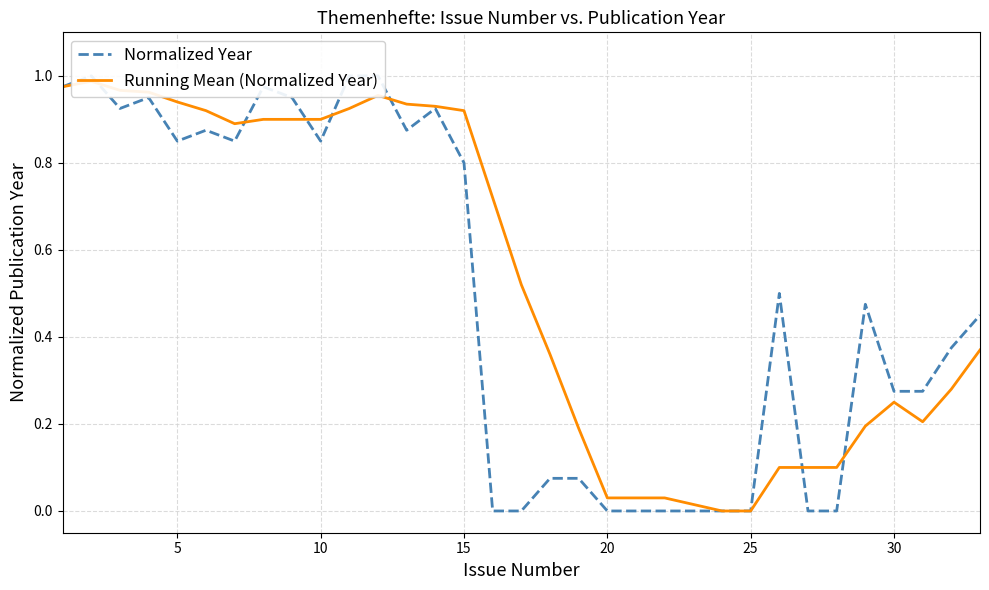

Rank the series by their maximum value, from lowest to highest.

Running Mean (Normalized Year), Normalized Year